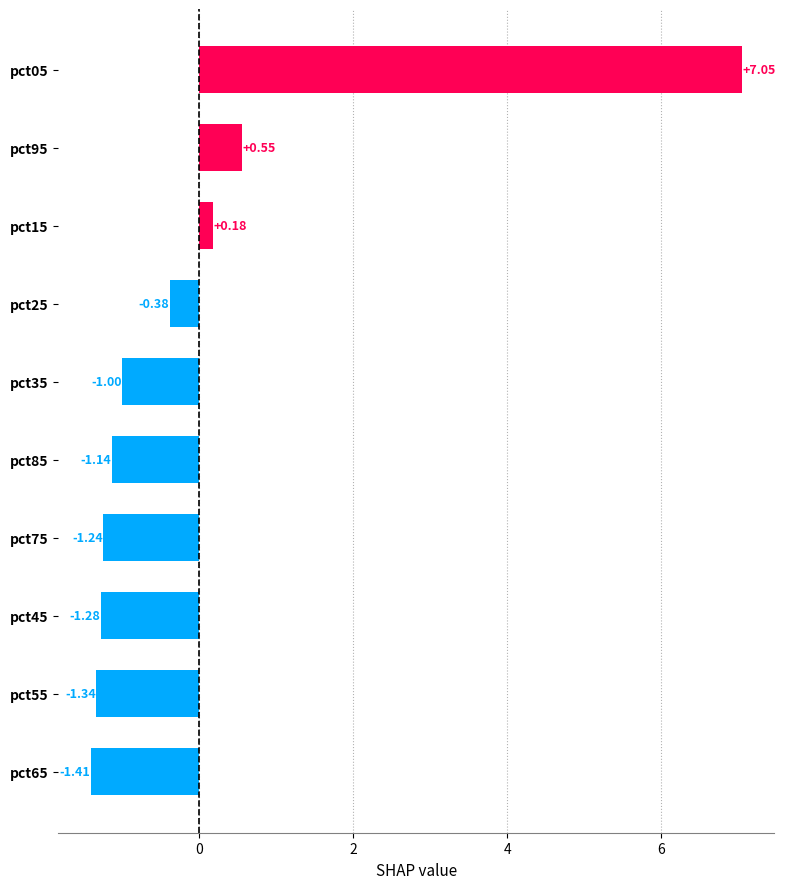

What is the change in value from pct15 to pct25?

-0.6